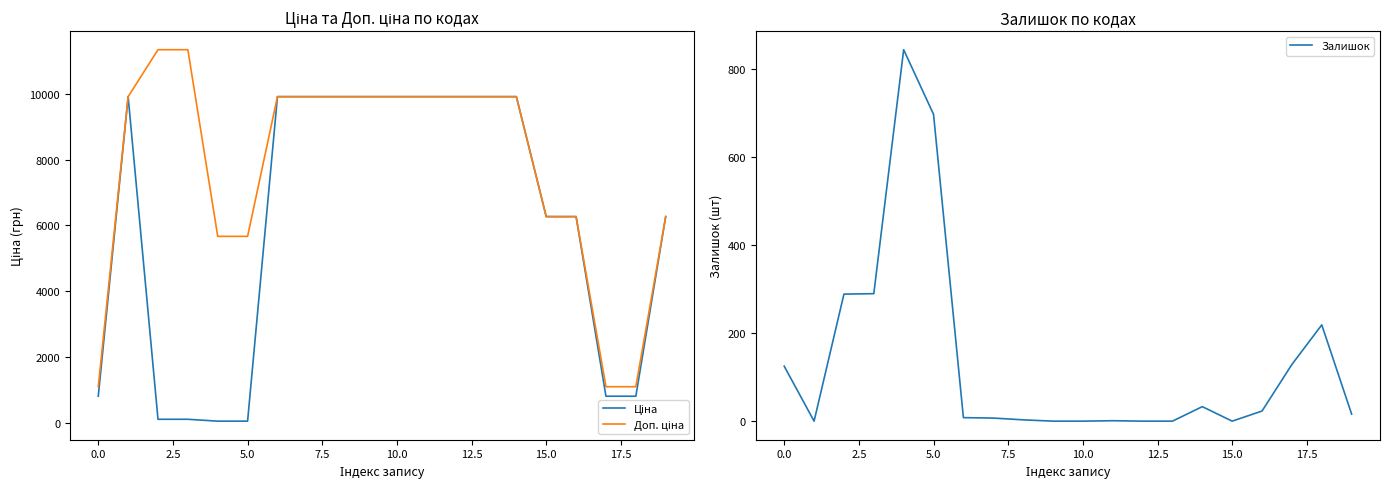

What is the maximum value for Залишок?

845